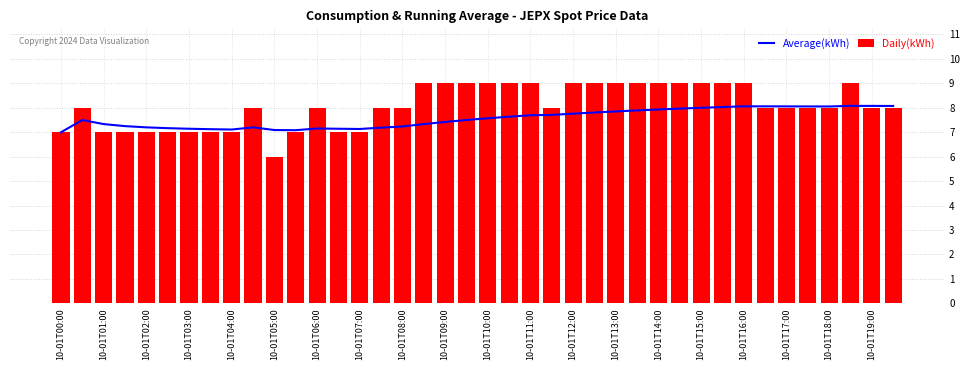

Reading left to right, what are all the values shown in this chart?

Average(kWh): 7.0	7.5	7.3	7.2	7.2	7.2	7.1	7.1	7.1	7.2	7.1	7.1	7.2	7.1	7.1	7.2	7.2	7.3	7.4	7.5	7.6	7.6	7.7	7.7	7.8	7.8	7.9	7.9	7.9	8.0	8.0	8.0	8.1	8.1	8.1	8.1	8.1	8.1	8.1	8.1
Daily(kWh): 7.0	8.0	7.0	7.0	7.0	7.0	7.0	7.0	7.0	8.0	6.0	7.0	8.0	7.0	7.0	8.0	8.0	9.0	9.0	9.0	9.0	9.0	9.0	8.0	9.0	9.0	9.0	9.0	9.0	9.0	9.0	9.0	9.0	8.0	8.0	8.0	8.0	9.0	8.0	8.0